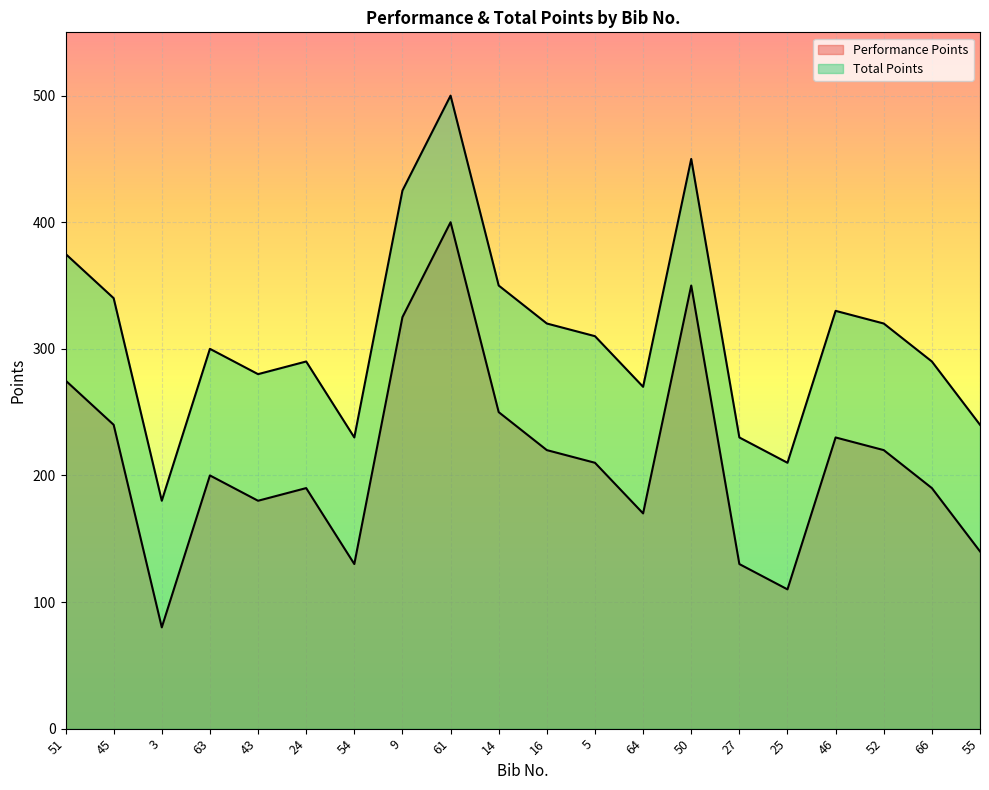

Where does the Total Points series first go above 310?

51